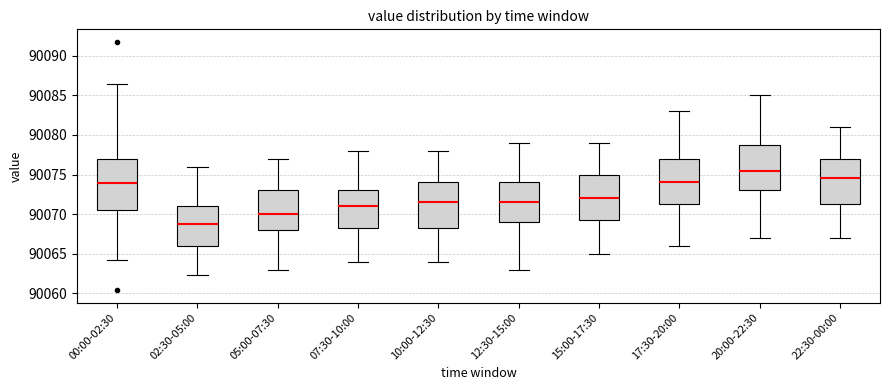

Comparing the boxes themselves (not the whiskers), which one is the tallest?

00:00-02:30